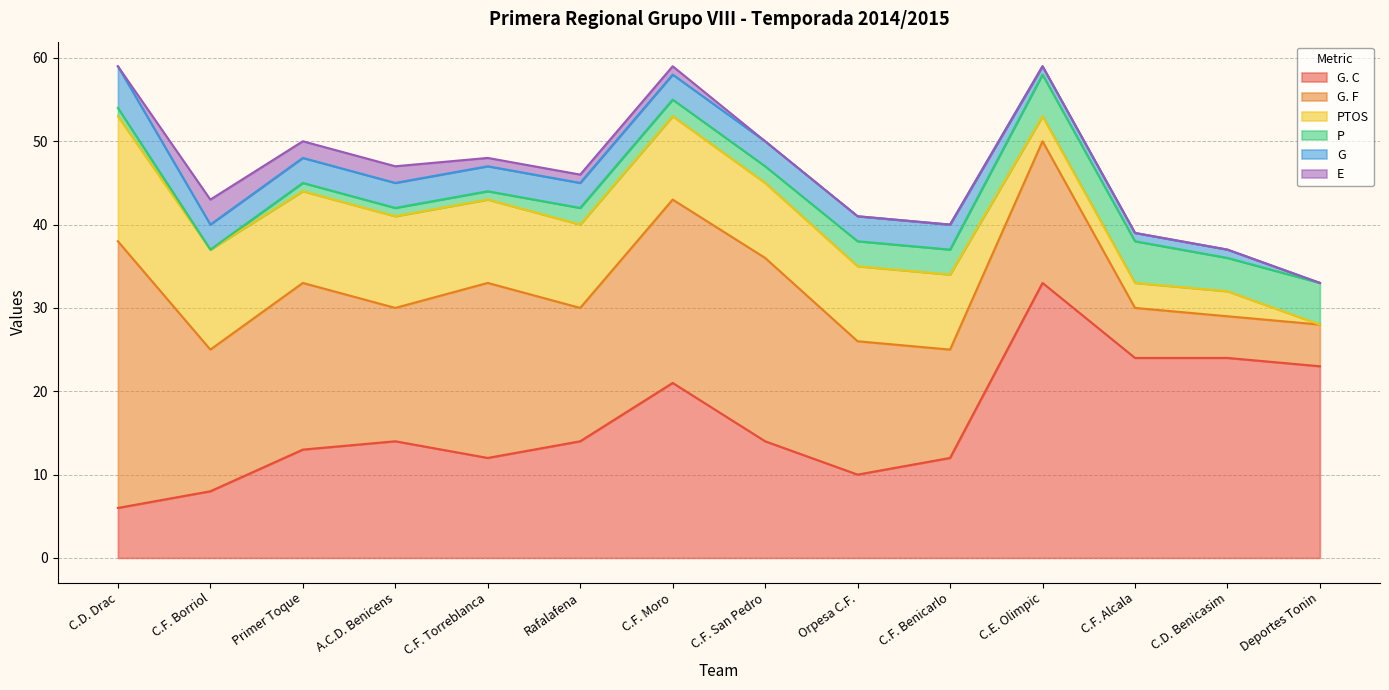

True or false: G. F and G intersect in this chart.

False